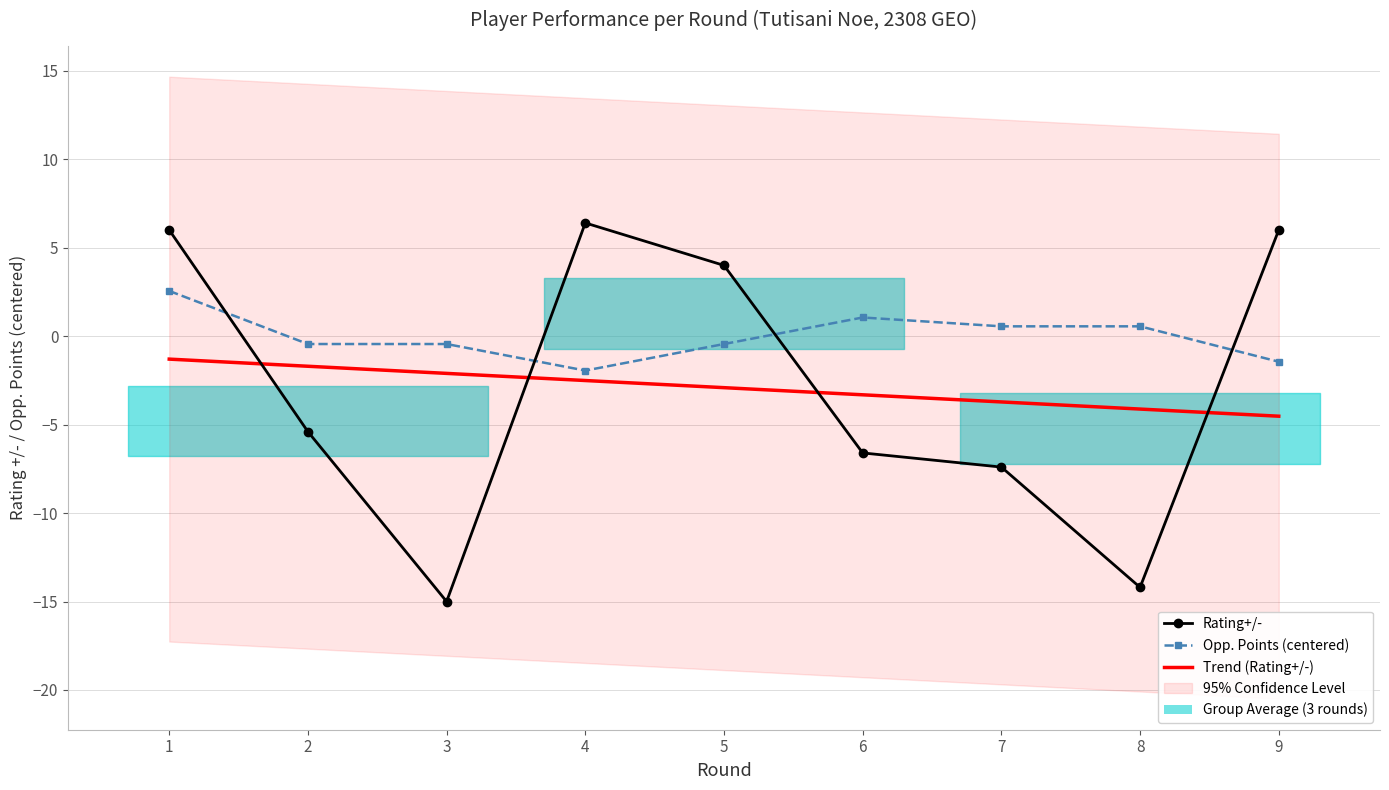

Which series has the largest range (max minus min)?

Rating+/-